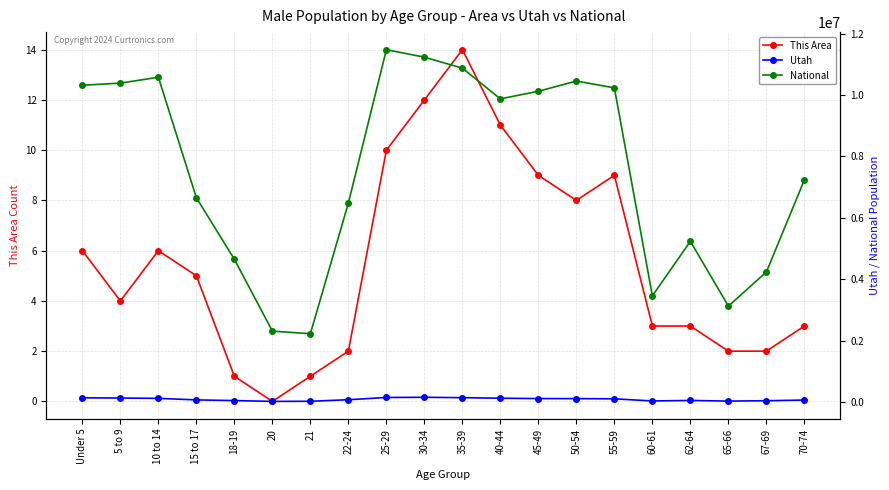

How many interior local valleys does the National series have?

4